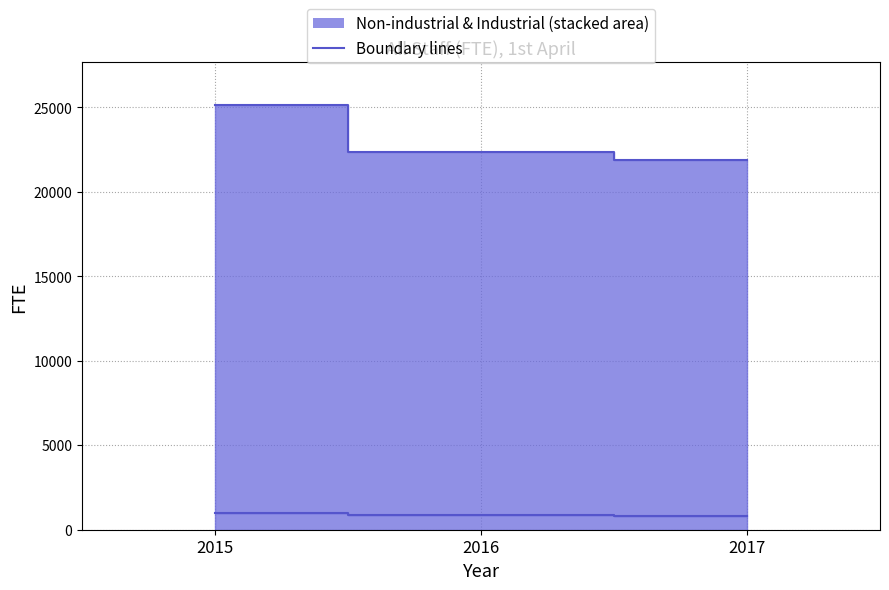

What is the sum of all Non-industrial line values?

69427